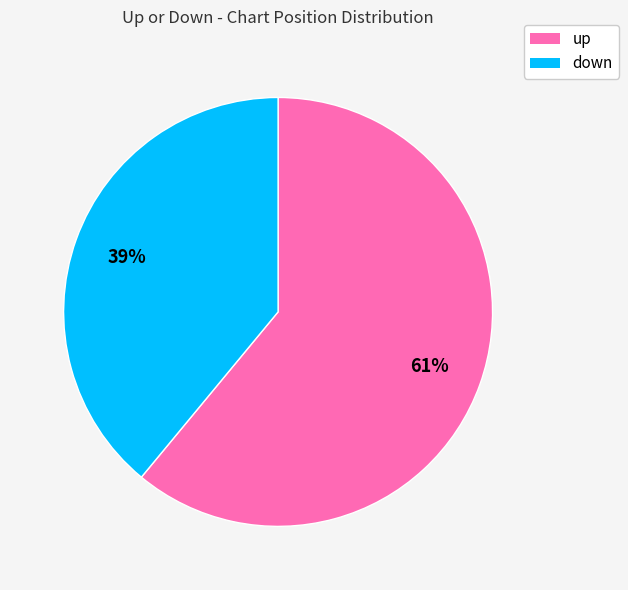

Combined, do down and up account for over 50%?

Yes